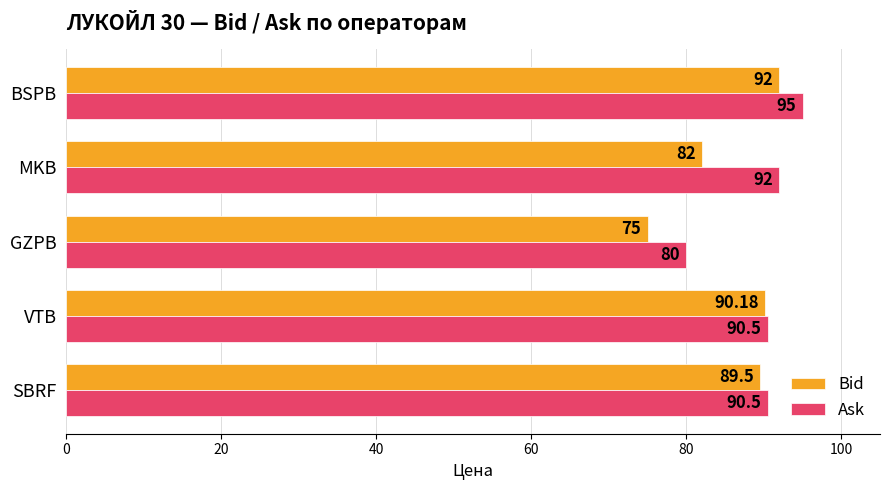

Rank the series by their average value, from highest to lowest.

Ask, Bid